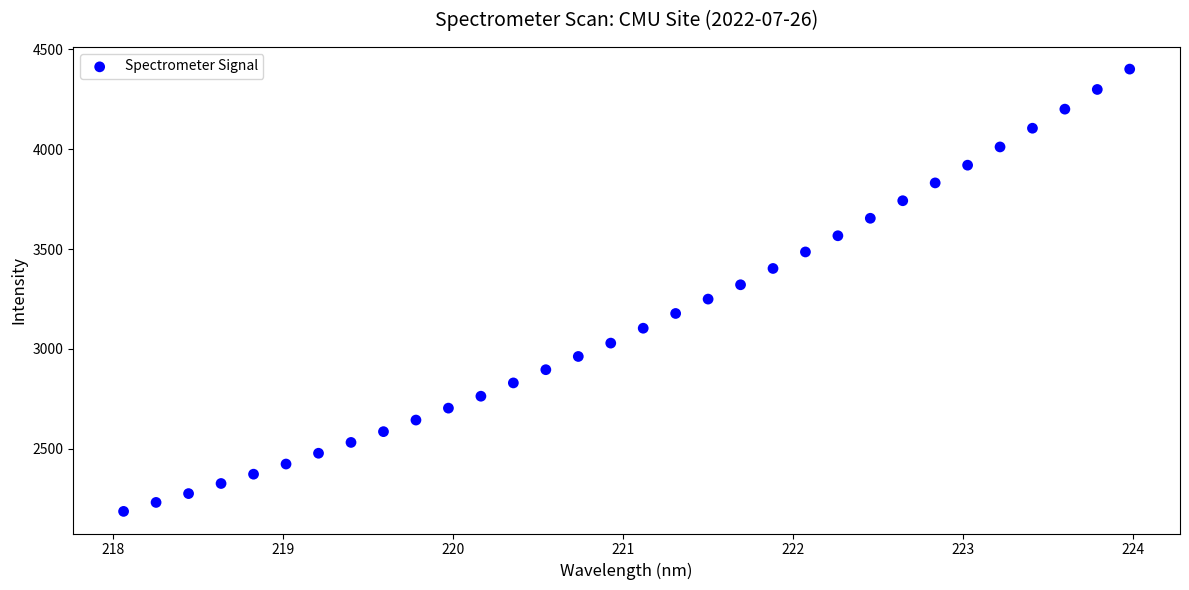

What is the range of X values (max minus min)?

5.9